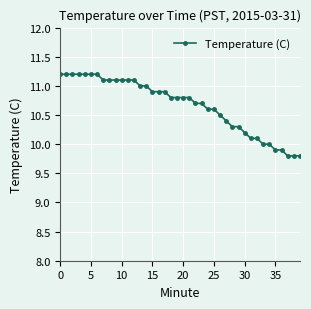

What is the difference between the maximum and minimum values?

1.4